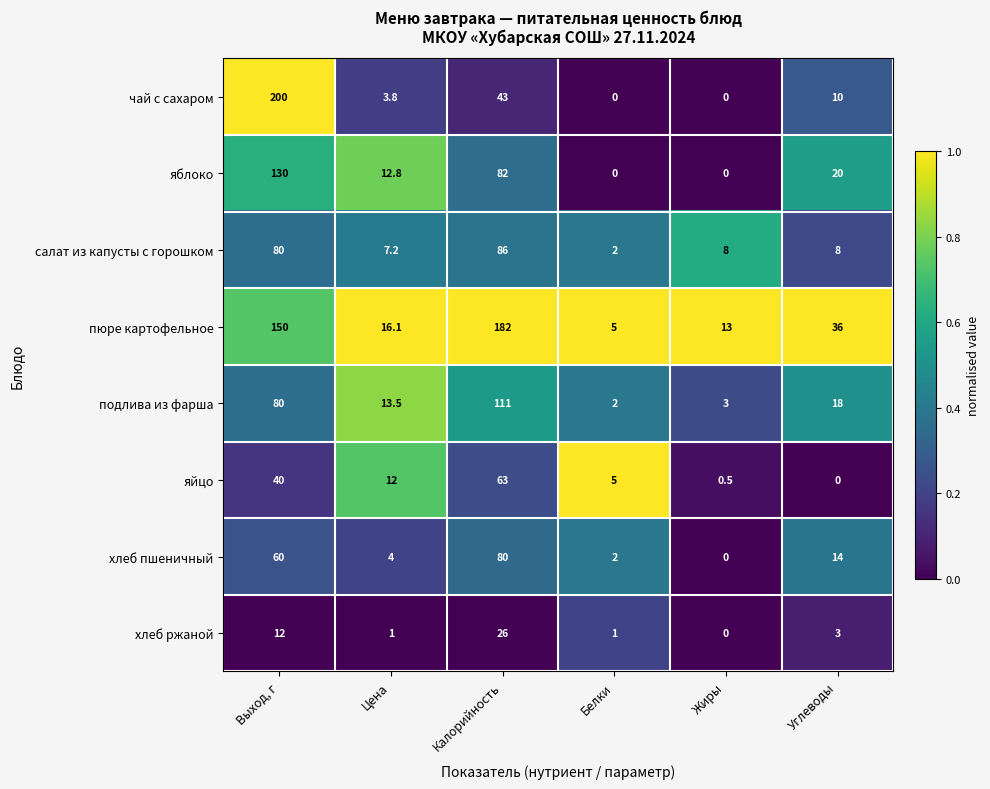

At which category is the sum across all series the highest?

Выход, г